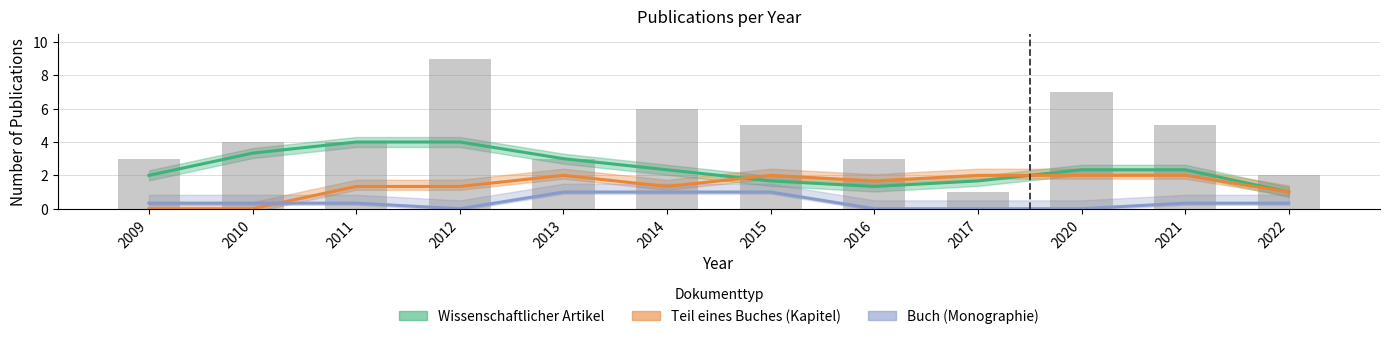

The value of Teil eines Buches (Kapitel) at 2015 is 2. True or false?

True